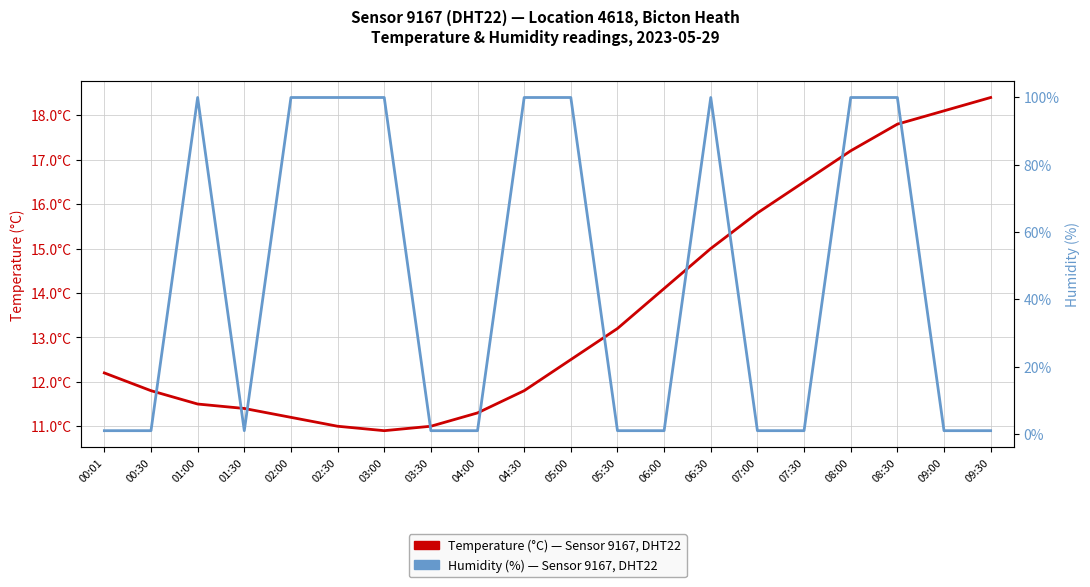

What is the sum of the Temperature (°C) — Sensor 9167, DHT22 values at 06:30 and 01:00?

26.5